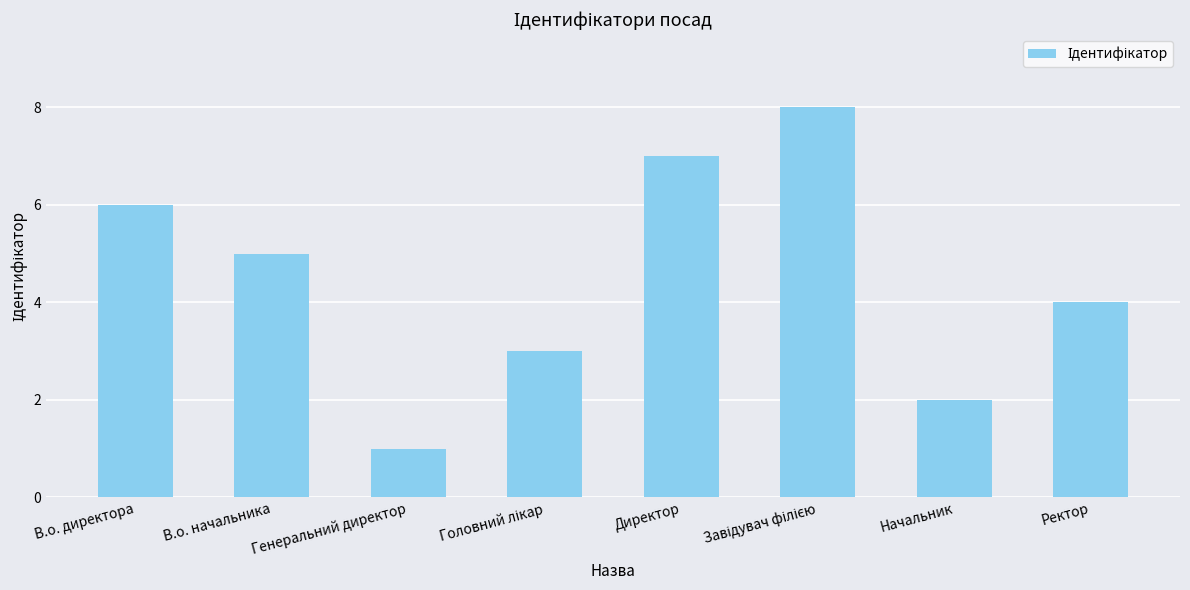

The chart shows a value of 7 at Директор. True or false?

True